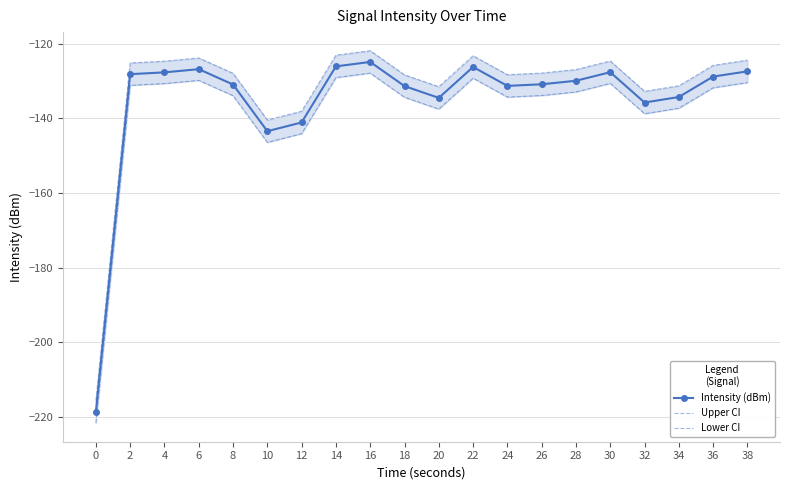

At which label is Lower CI closest to -174?

10